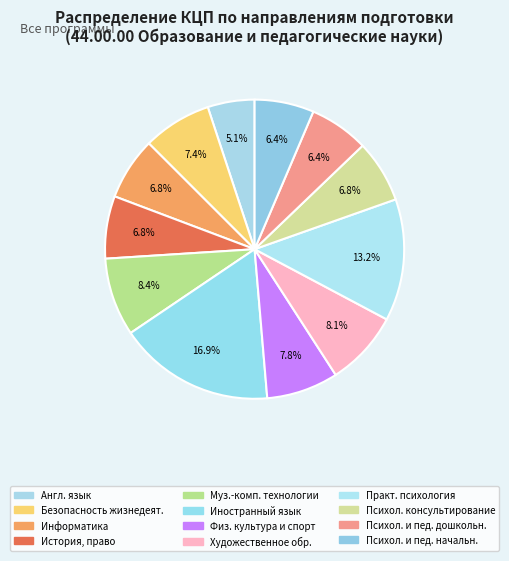

How many slices are in this pie chart?

12